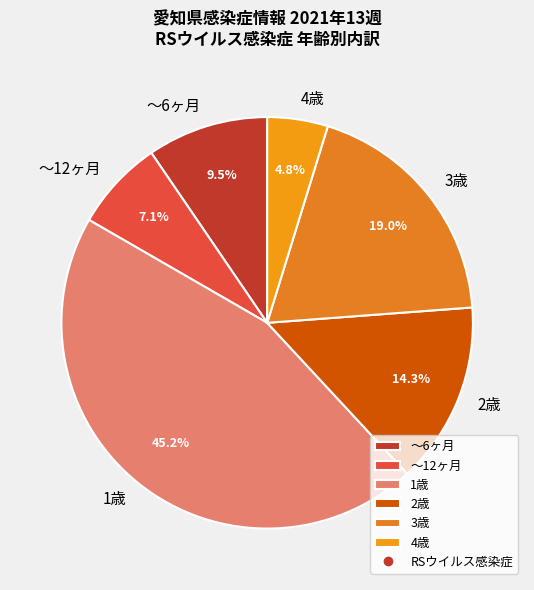

Is 1歳 the majority of the pie?

No